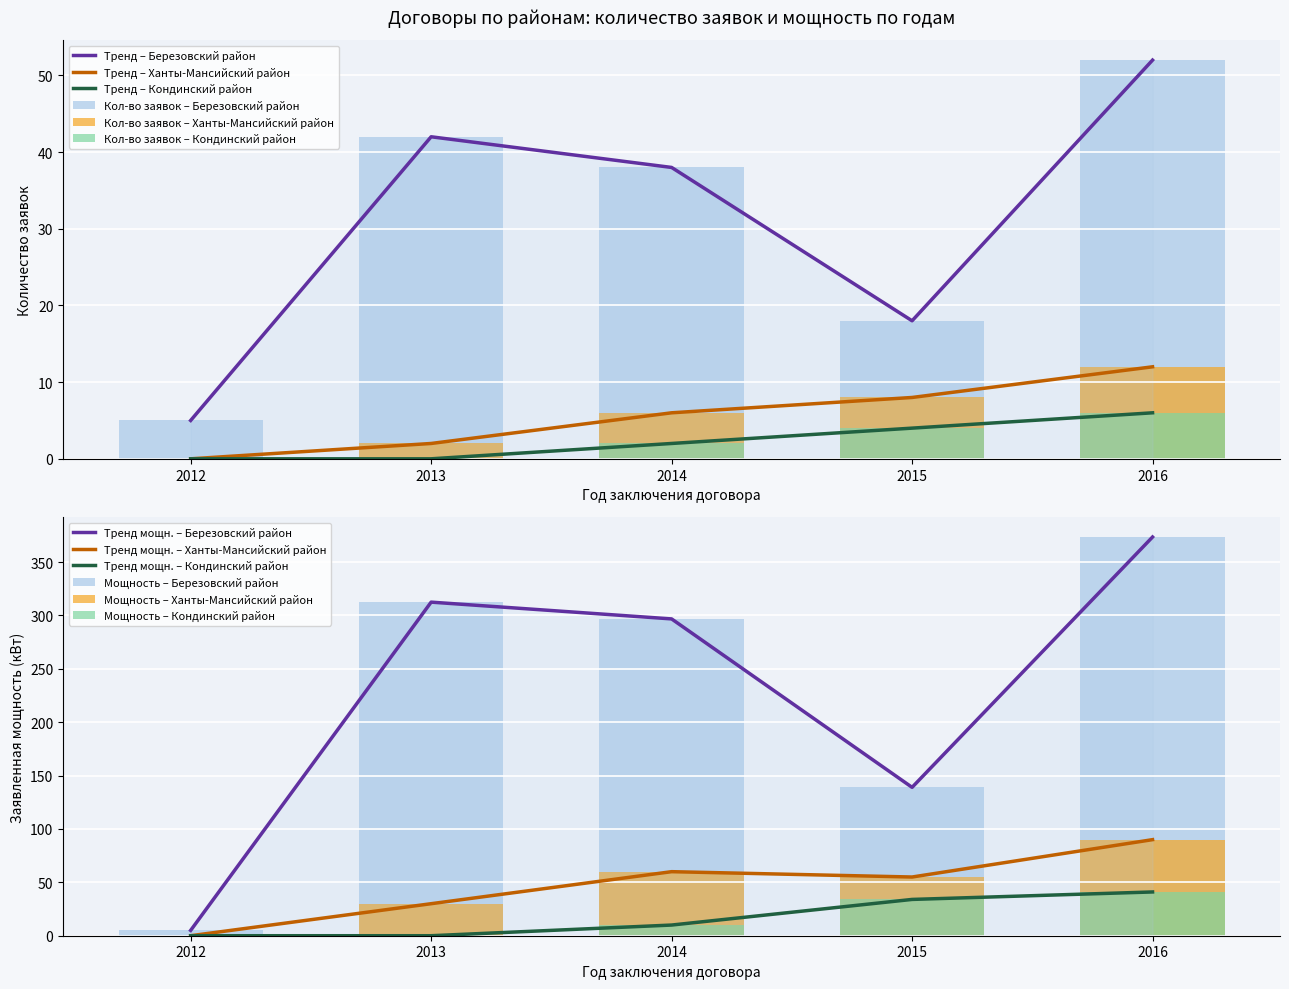

Count the Кондинский район values in the range 0 to 4.

4